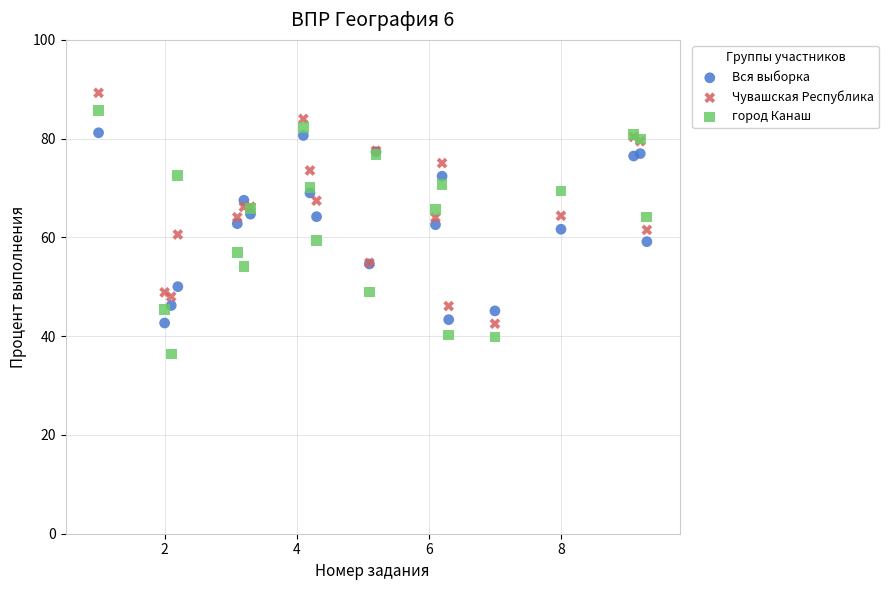

Which series reaches the minimum Y coordinate?

город Канаш